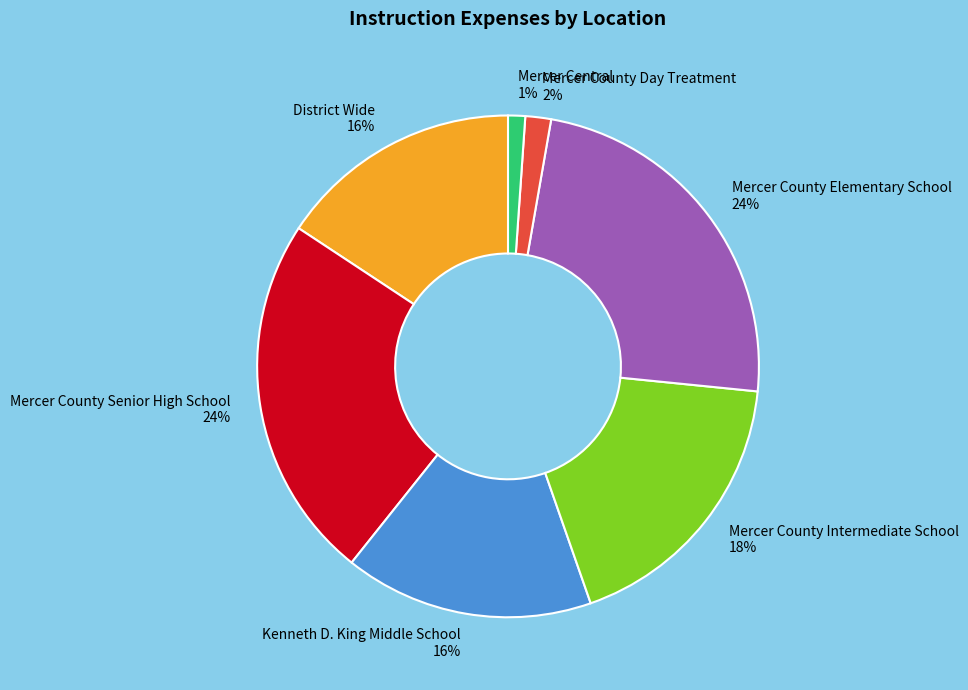

How many slices are in this pie chart?

7